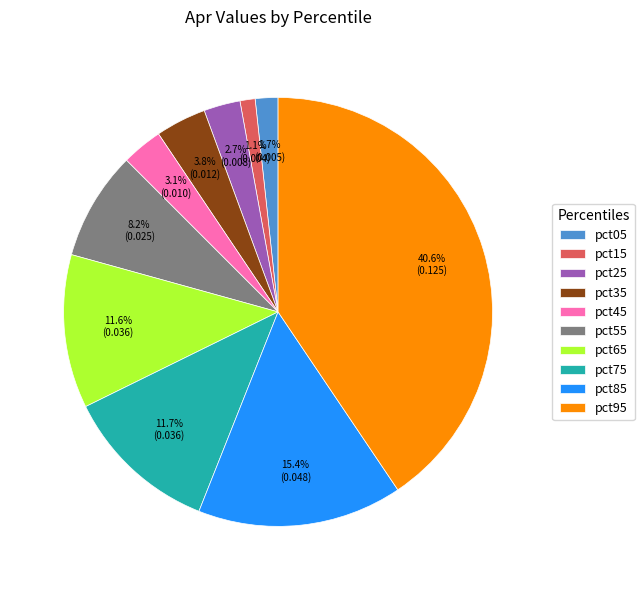

Does pct45 represent more than half of the total?

No